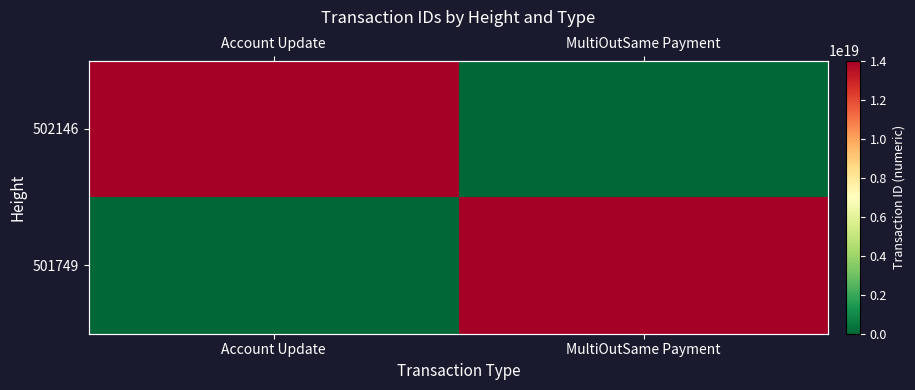

Between MultiOutSame Payment and Account Update, which is larger?

Account Update